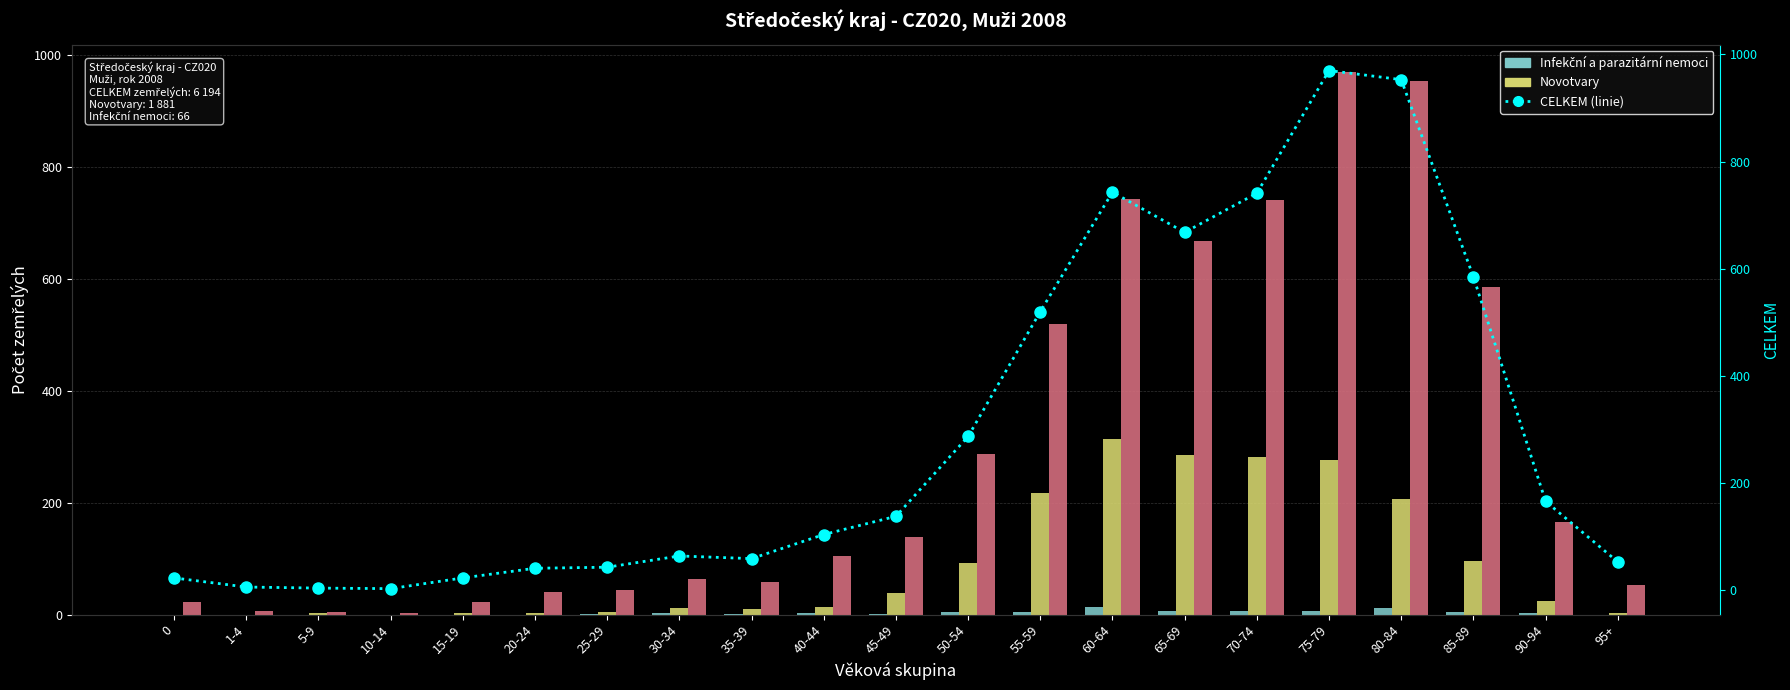

How many data points does each series have?

21